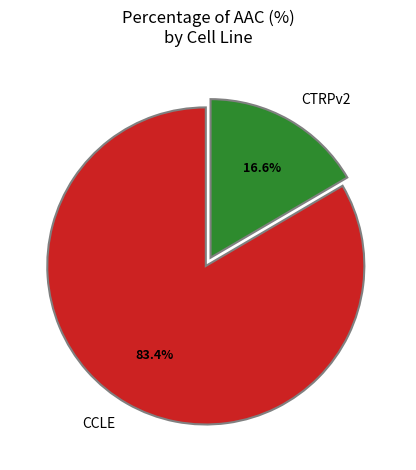

Is it true that CCLE is 83% of the pie?

True